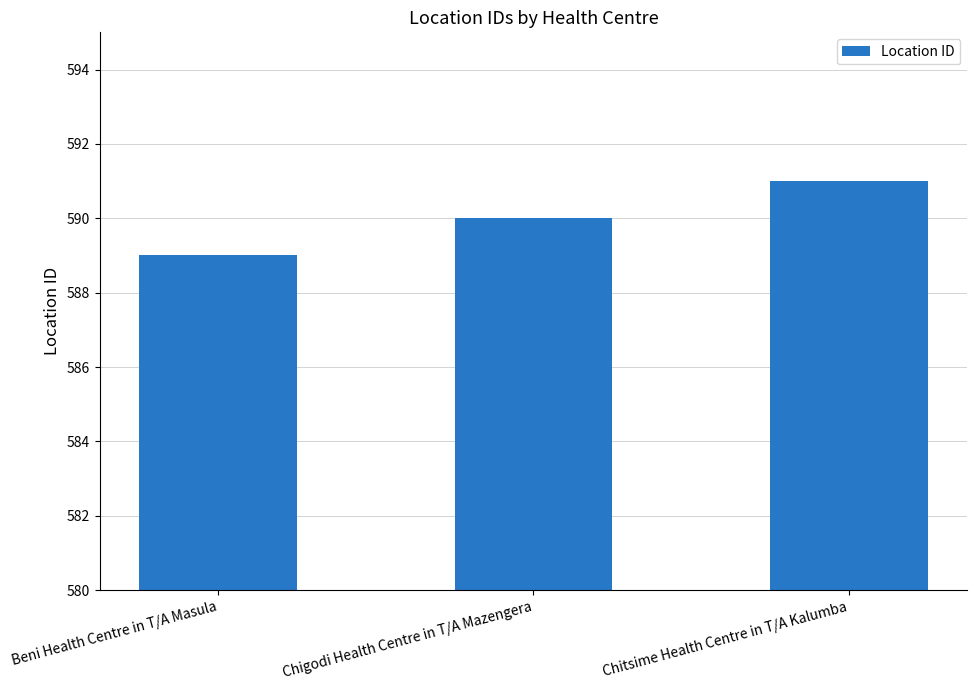

Count the number of categories in the chart.

3